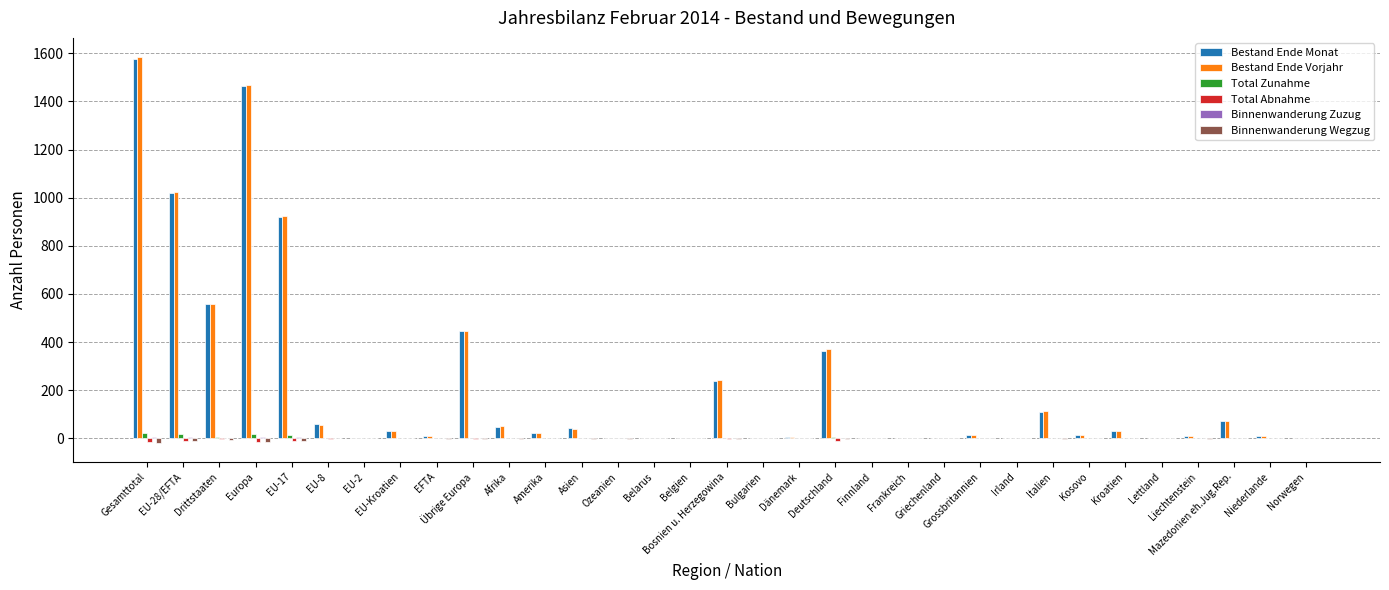

Is the value of Bestand Ende Monat at Kroatien greater than the value of Bestand Ende Vorjahr at Belgien?

Yes